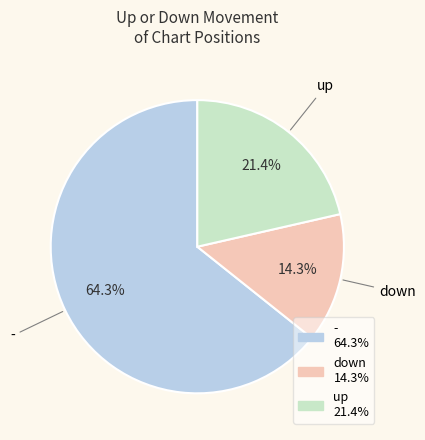

How many segments does this pie chart have?

3